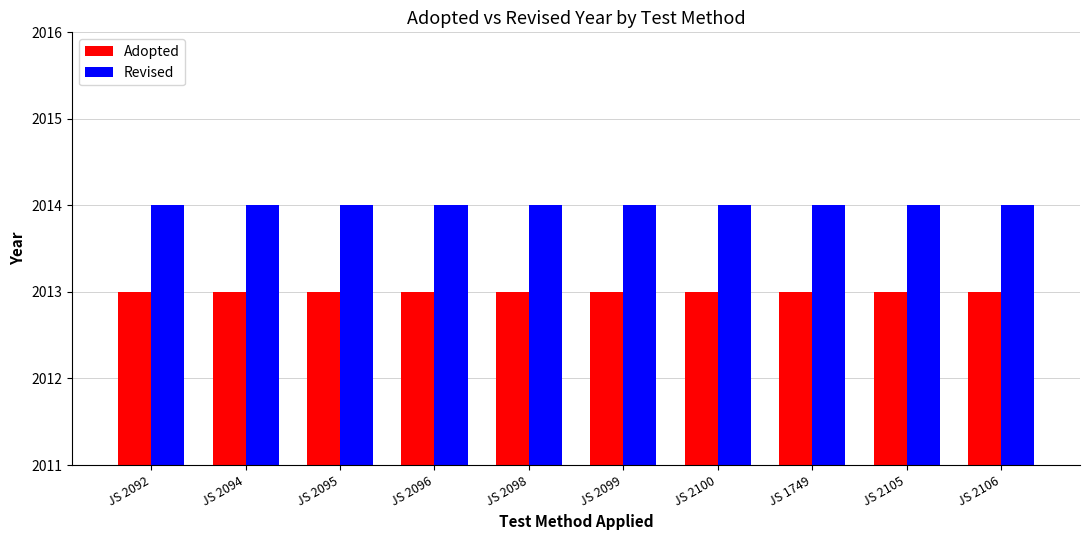

List the series in order of their peak value, highest first.

Revised, Adopted